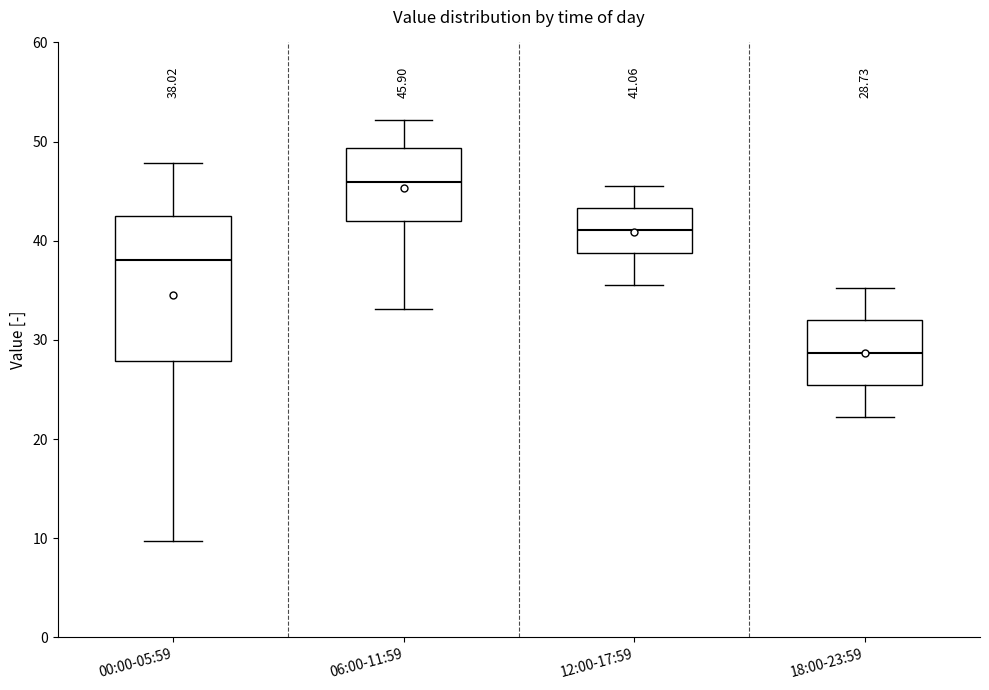

Comparing the boxes themselves (not the whiskers), which one is the tallest?

00:00-05:59